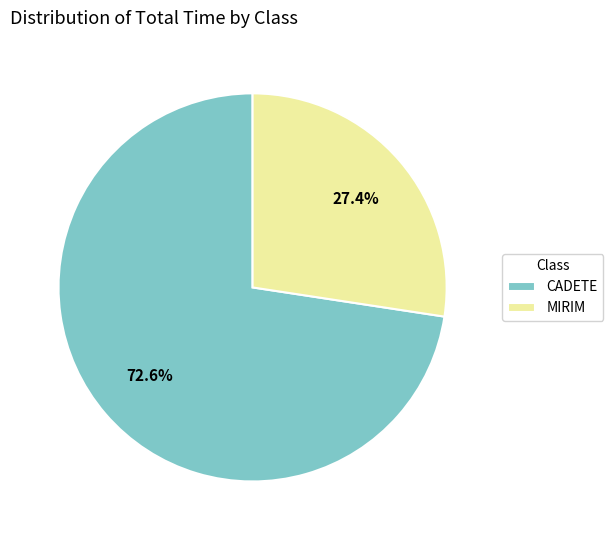

Combined, do MIRIM and CADETE account for over 50%?

Yes